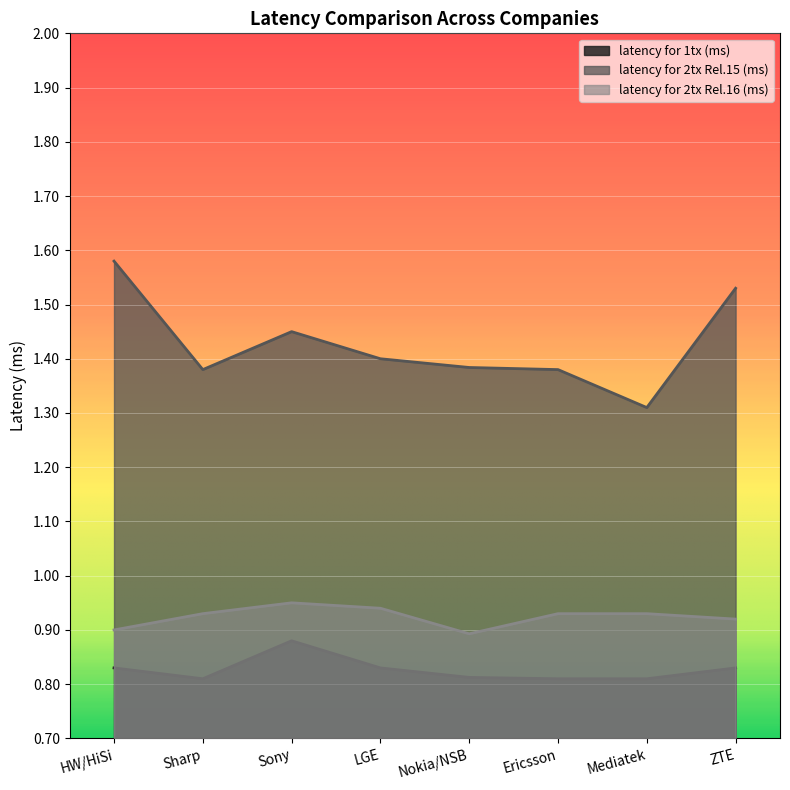

What is the label of the 8th point from the left?

ZTE